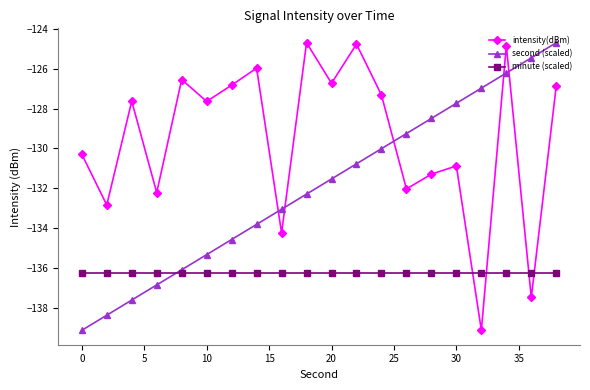

What is the average value of the minute (scaled) series?

-136.2